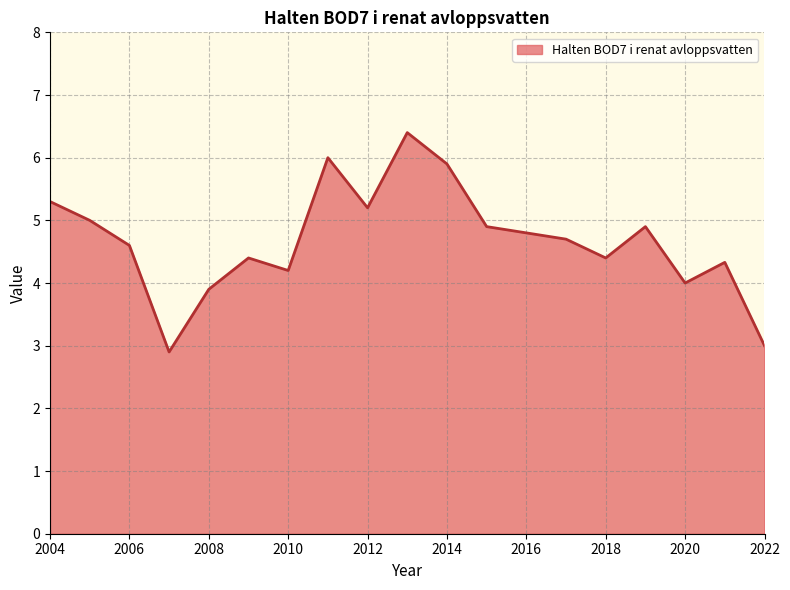

What is the difference between the maximum and minimum values?

3.5